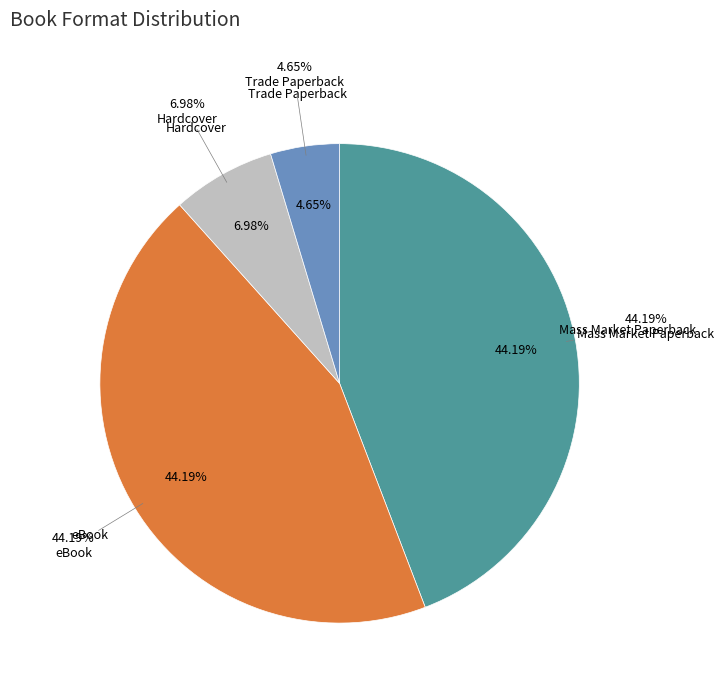

To the nearest percent, what portion does Trade Paperback represent?

5%